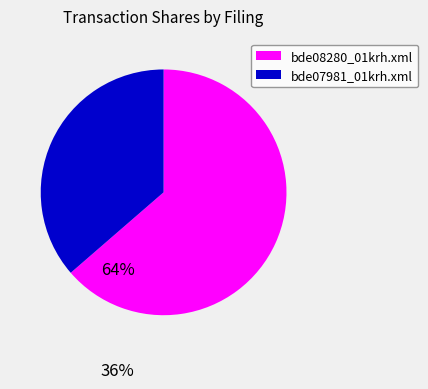

Which slice is the largest?

bde08280_01krh.xml